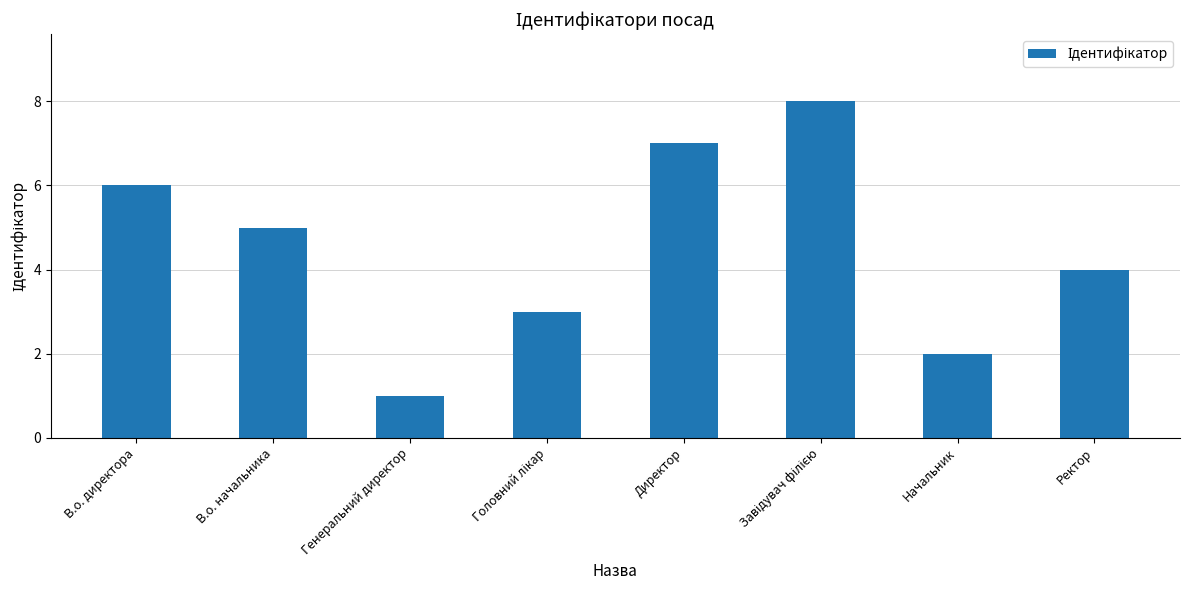

Reading left to right, list all the values displayed in this chart.

6	5	1	3	7	8	2	4